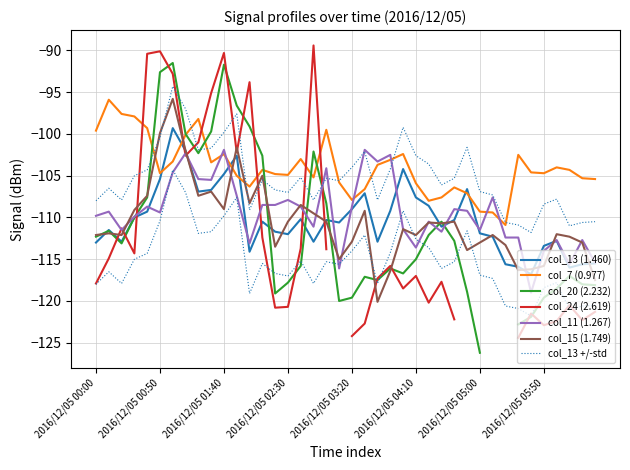

Is this an area chart (filled region under the line)?

No